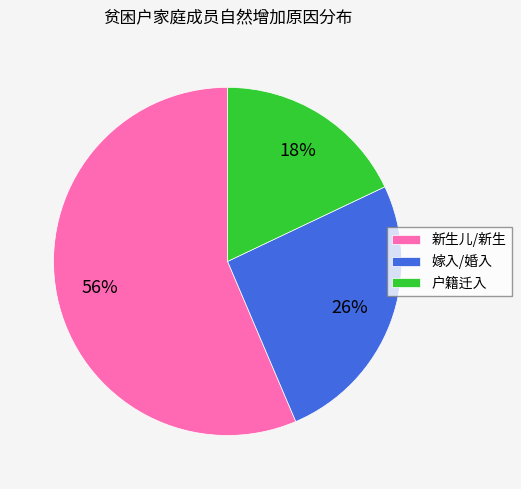

Which category has the smallest portion of the pie?

户籍迁入